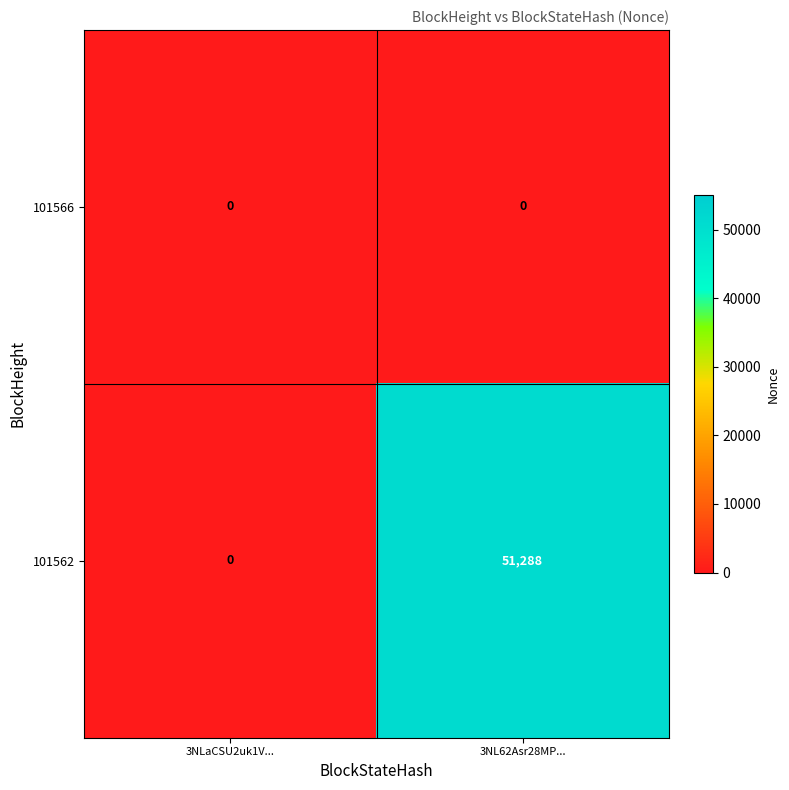

True or false: 101562 has a value of 51288 at 3NL62Asr28MP....

True